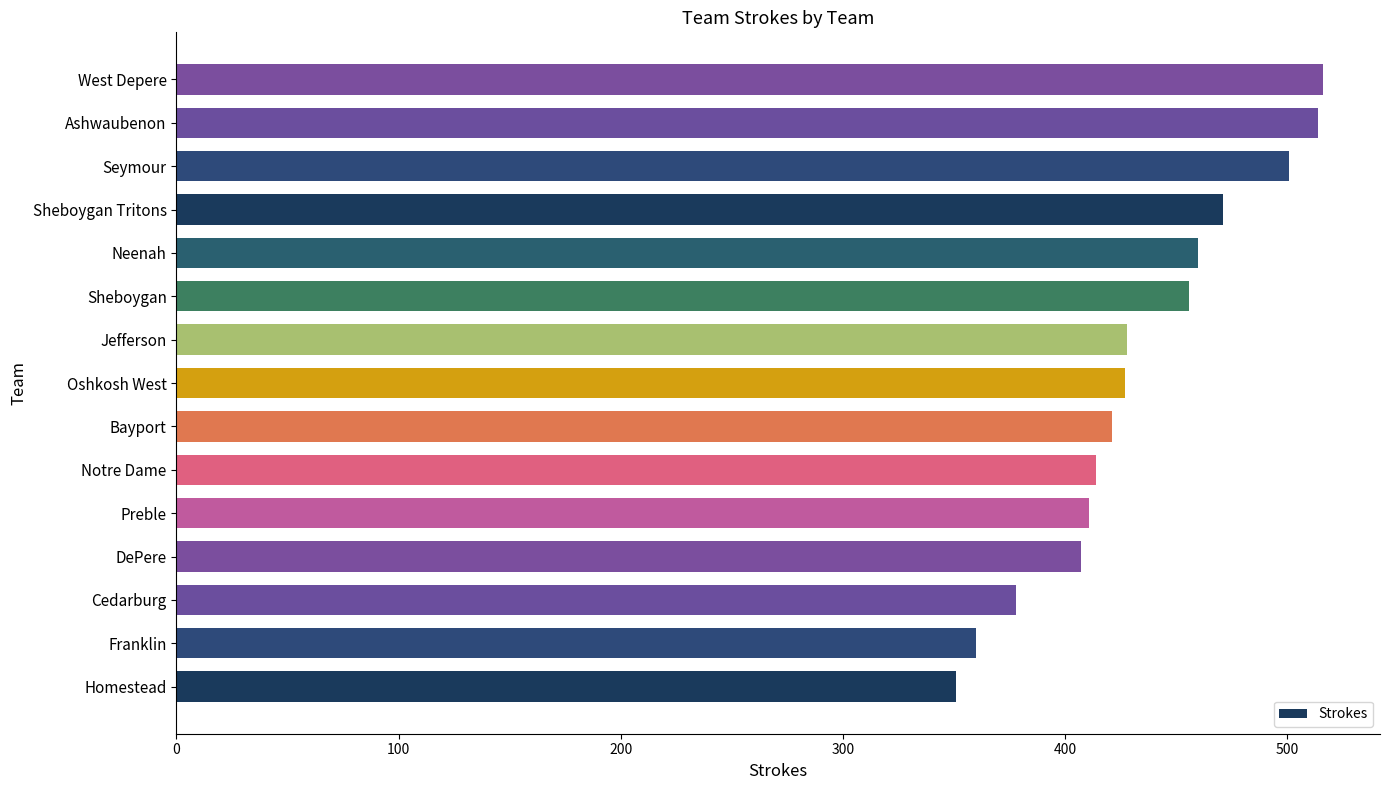

What is the change in value from Notre Dame to Oshkosh West?

+13